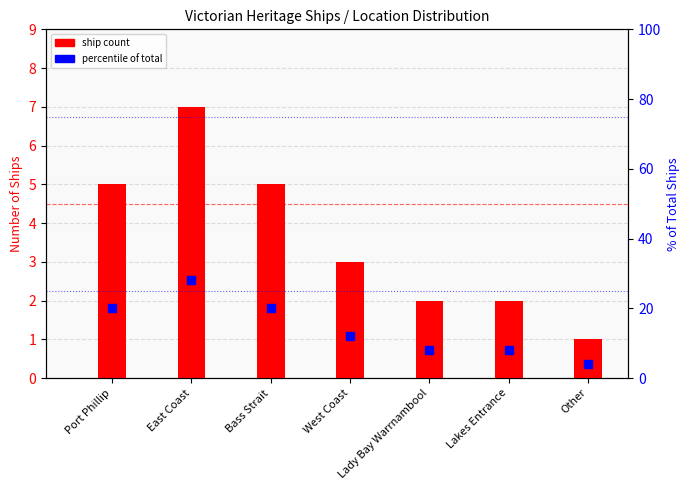

What are all the series names shown in the legend?

ship count, percentile of total